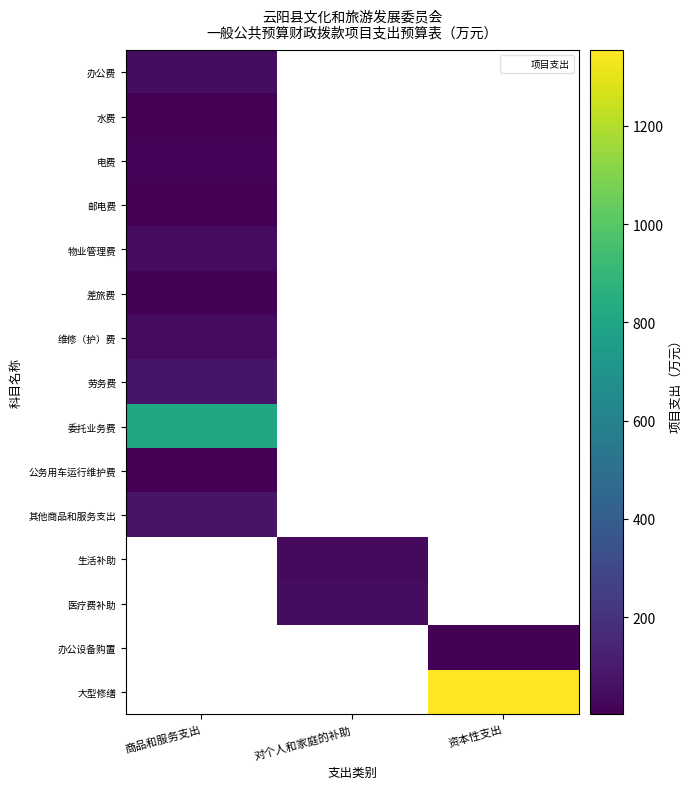

Between 资本性支出 and 商品和服务支出, which is larger?

商品和服务支出